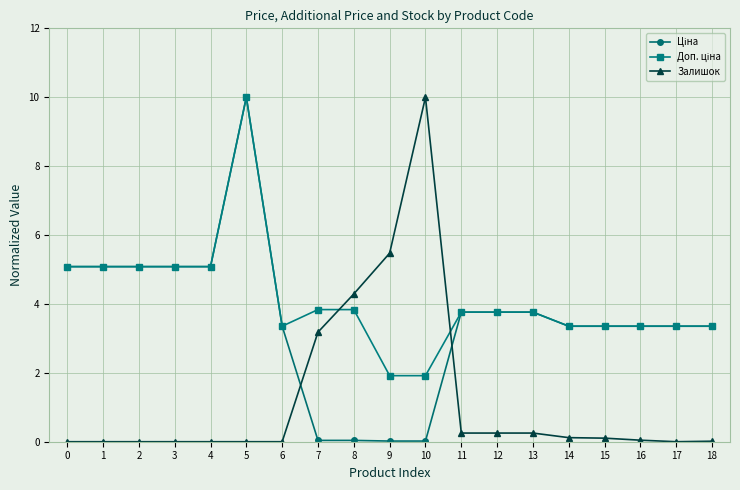

At which category is the sum across all series the highest?

5